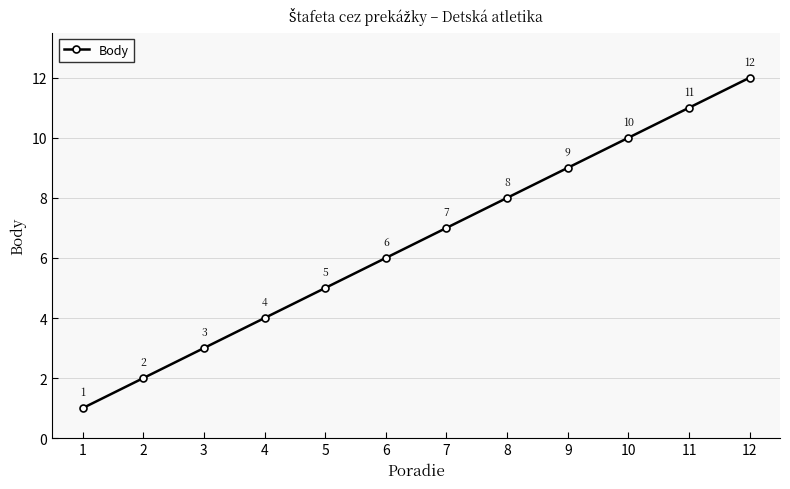

Count the number of categories in the chart.

12